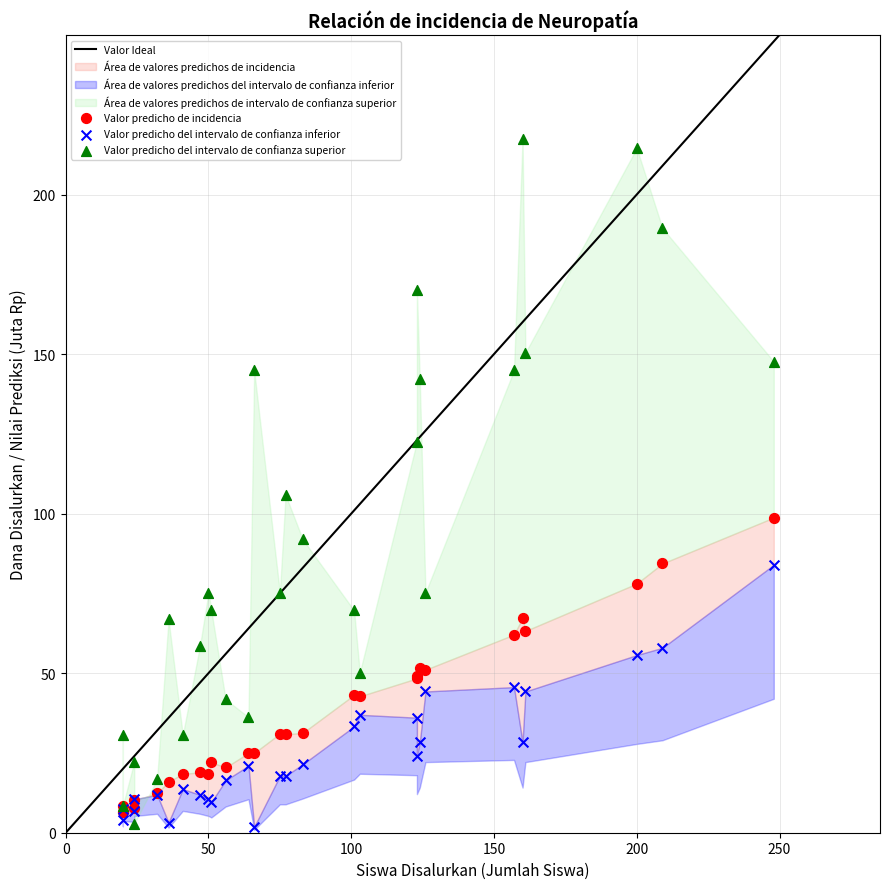

Which series has the widest spread of Y values?

Valor predicho del intervalo de confianza superior